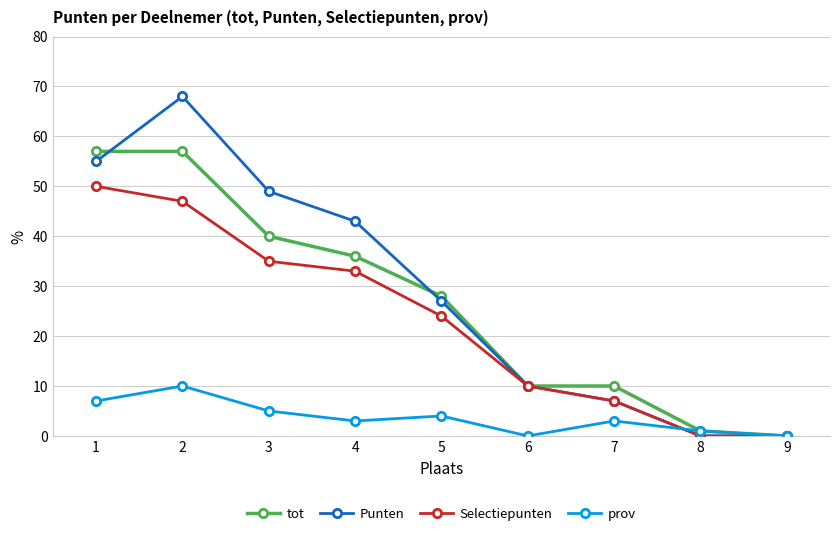

Is it true that Punten equals -24 at 9?

False